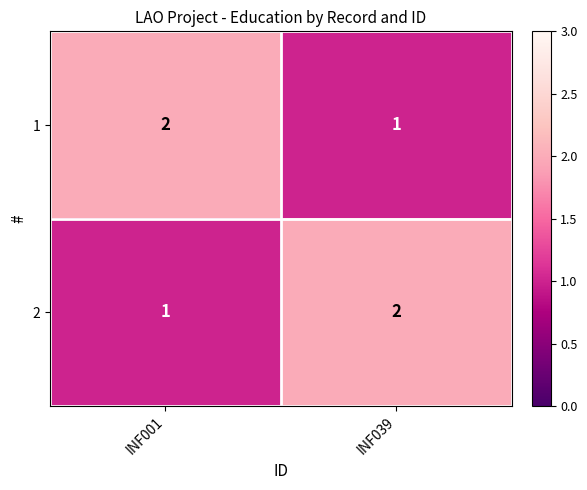

At which label is 2 closest to 1?

INF001